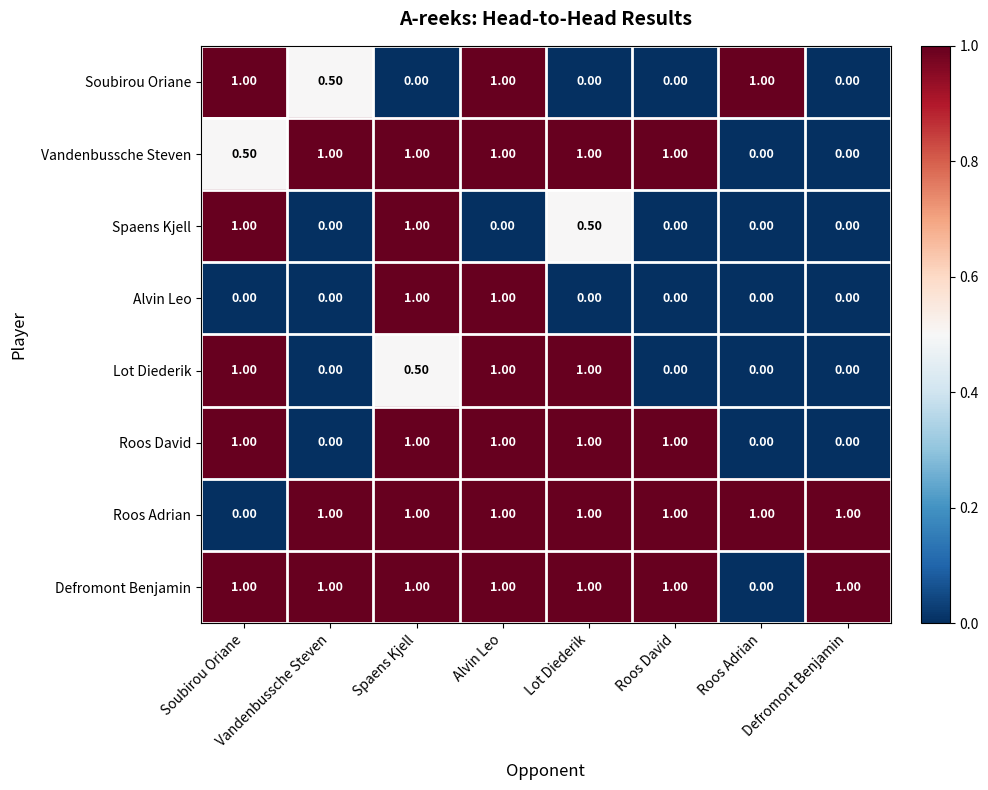

At which category is the sum across all series the highest?

Alvin Leo